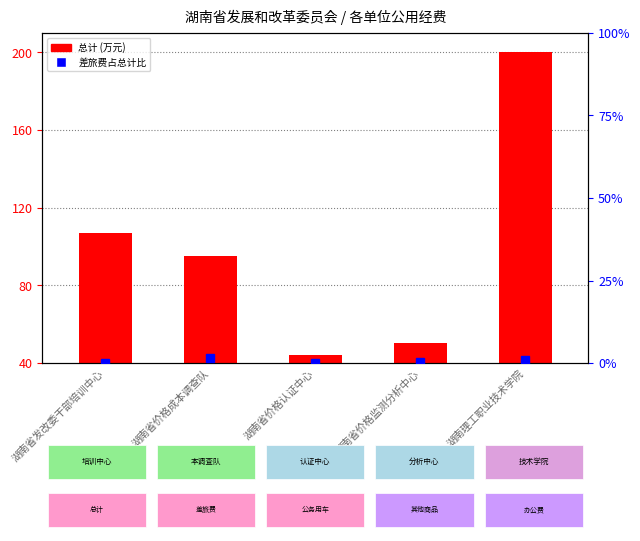

Which label corresponds to the largest value in the chart?

湖南理工职业技术学院